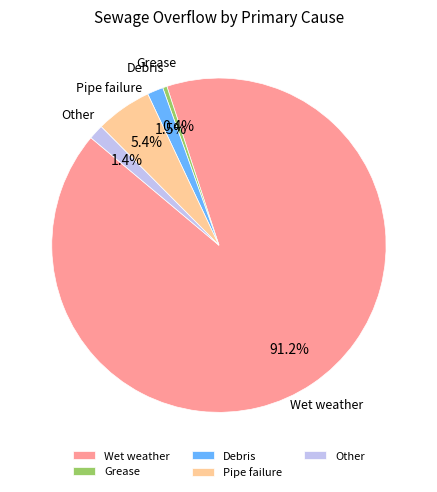

How many slices are in this pie chart?

5